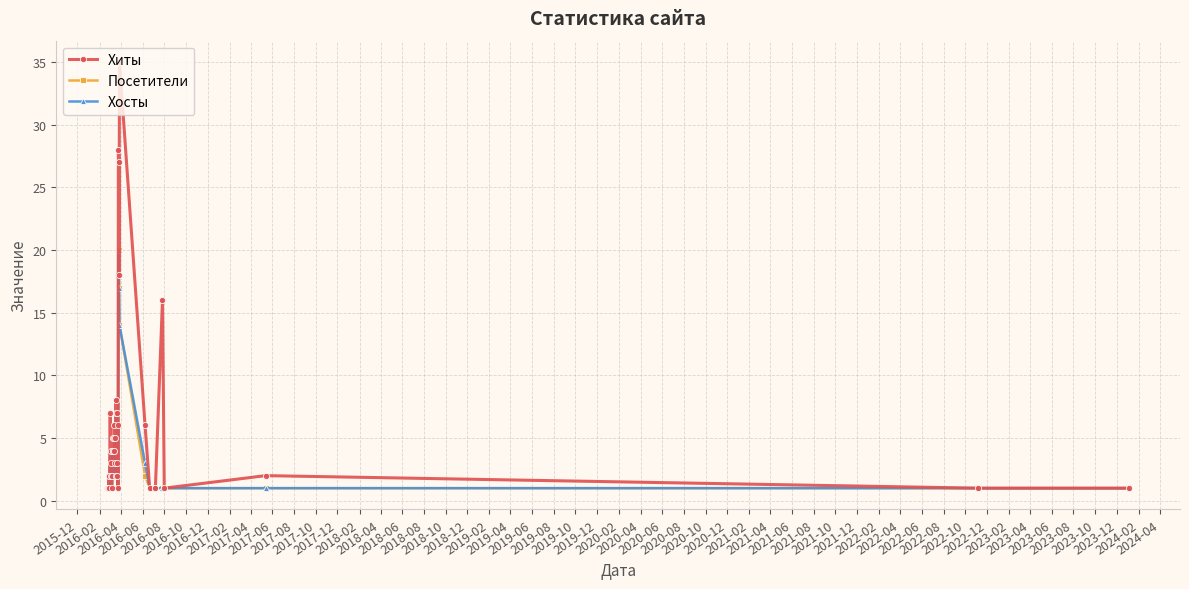

How many lines are shown in the chart?

3